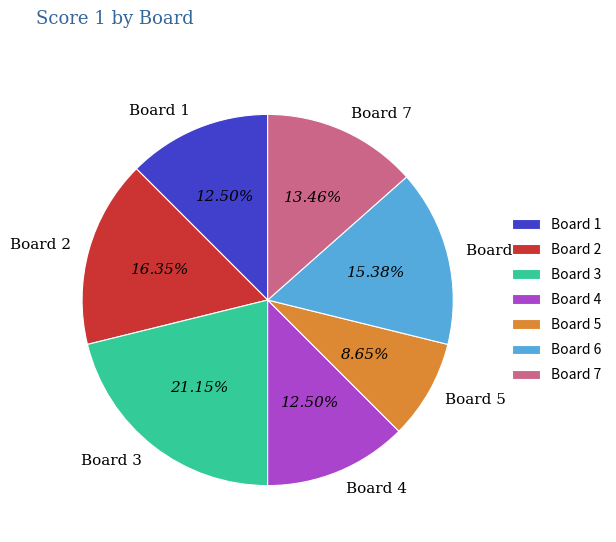

Count the number of slices in the pie.

7